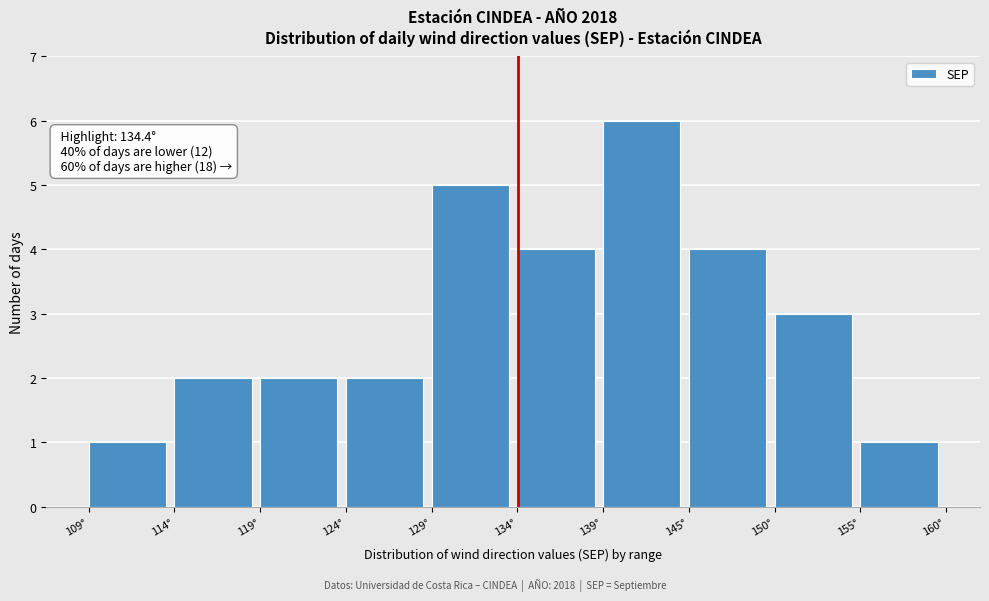

Which range on the x-axis has the tallest bar?

139 to 145